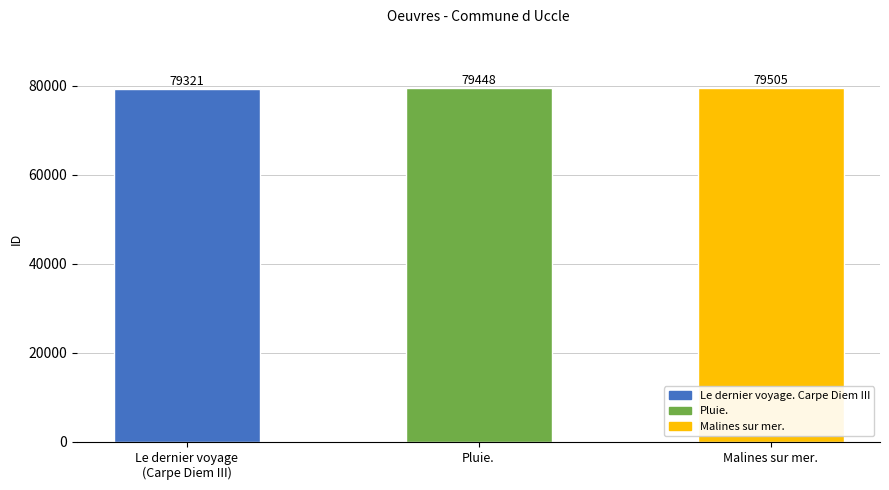

What position from the right is Malines sur mer.?

1